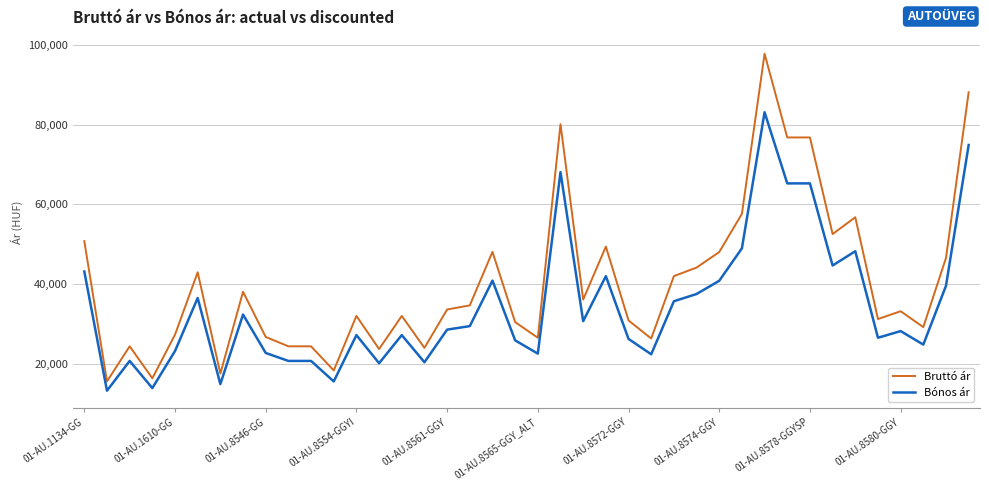

Which series has the largest range (max minus min)?

Bruttó ár